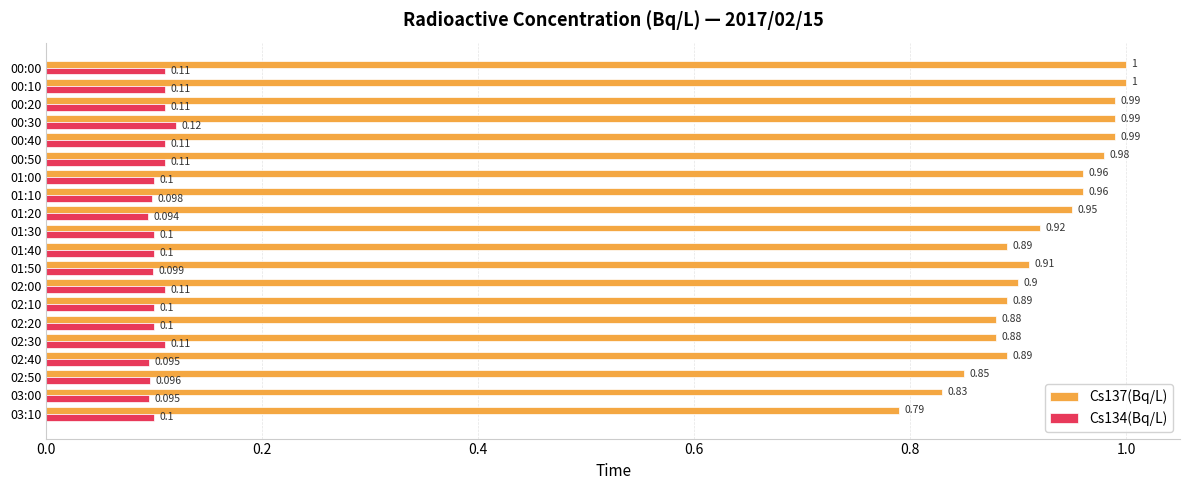

Which series has the largest total across all categories?

Cs137(Bq/L)